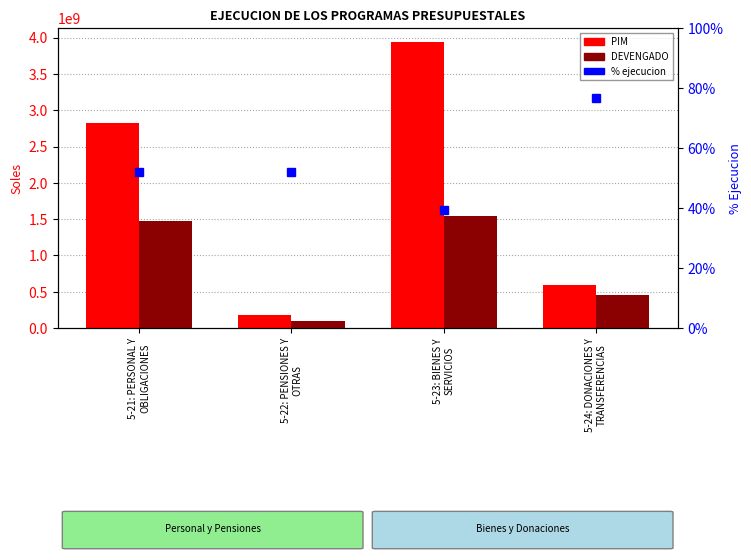

What is the difference between the second highest and minimum values in the DEVENGADO series?

1375480613.5